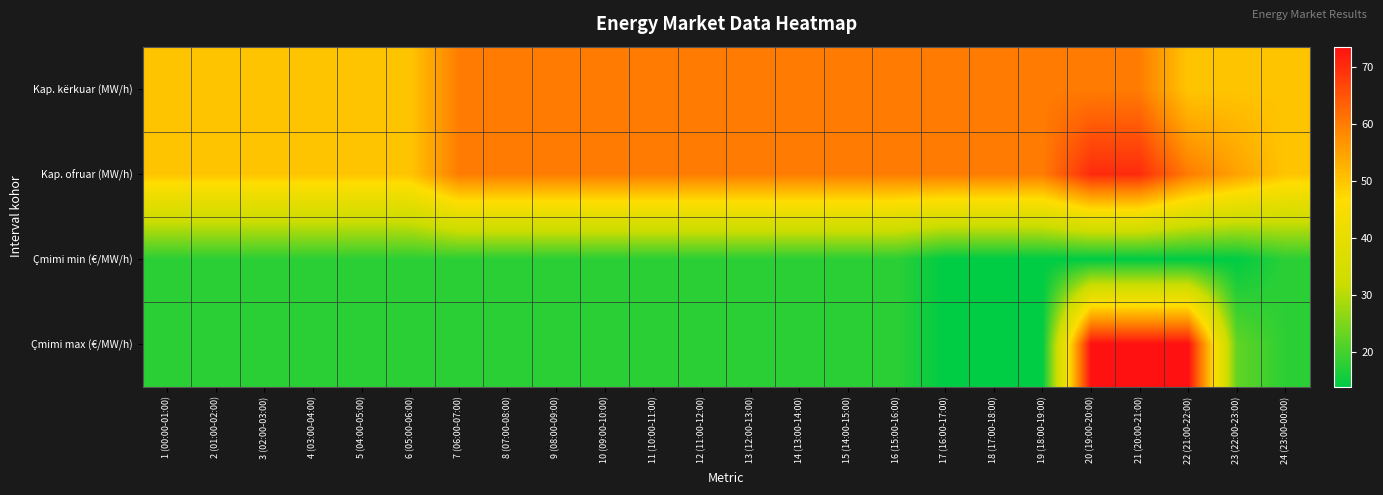

Between 5 (04:00-05:00) and 18 (17:00-18:00), which is larger?

18 (17:00-18:00)